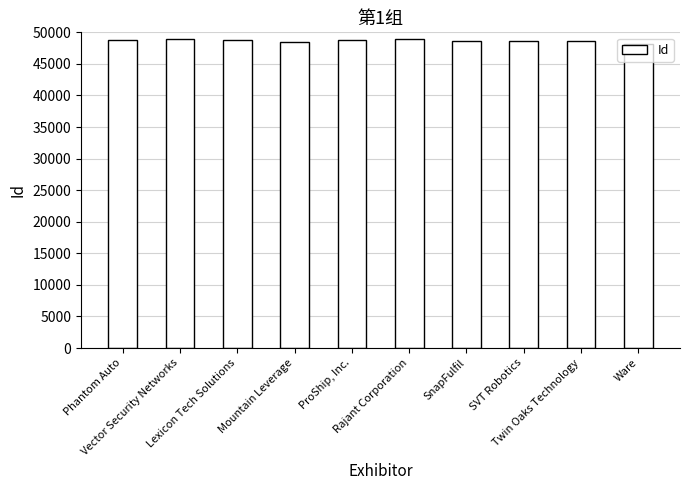

What is the sum of the values at SnapFulfil and ProShip, Inc.?

97322